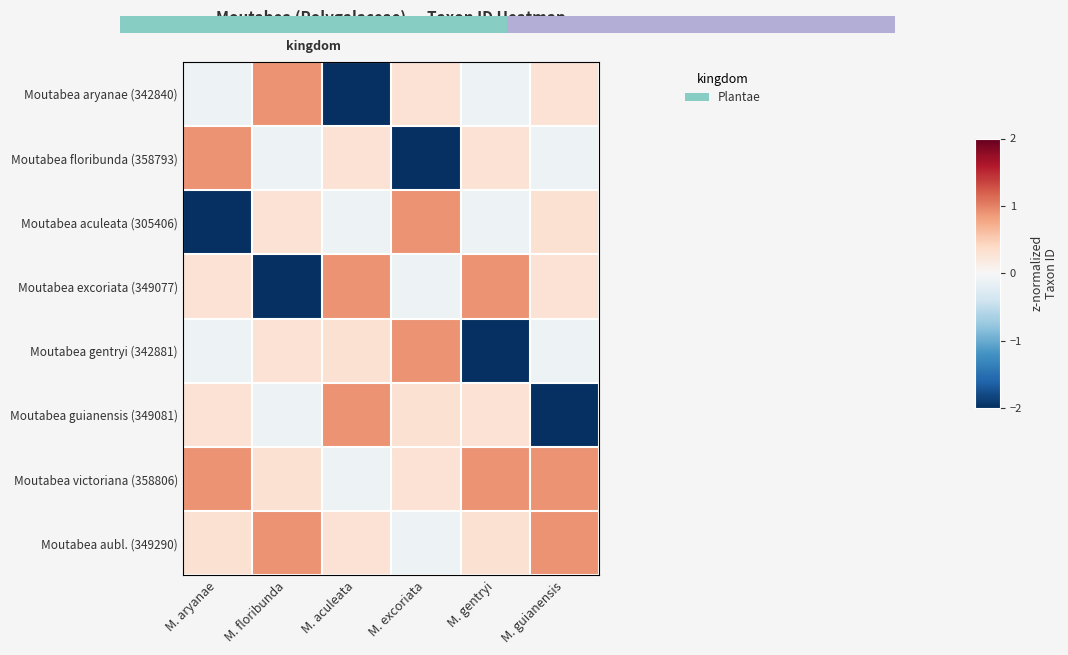

Count the number of categories in the chart.

6